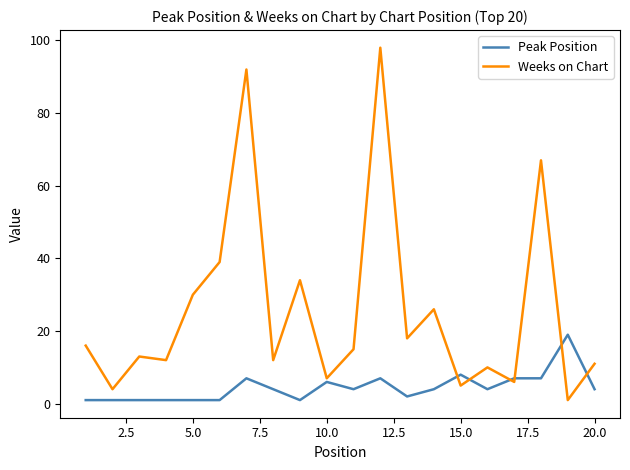

Rank the series by their maximum value, from lowest to highest.

Peak Position, Weeks on Chart